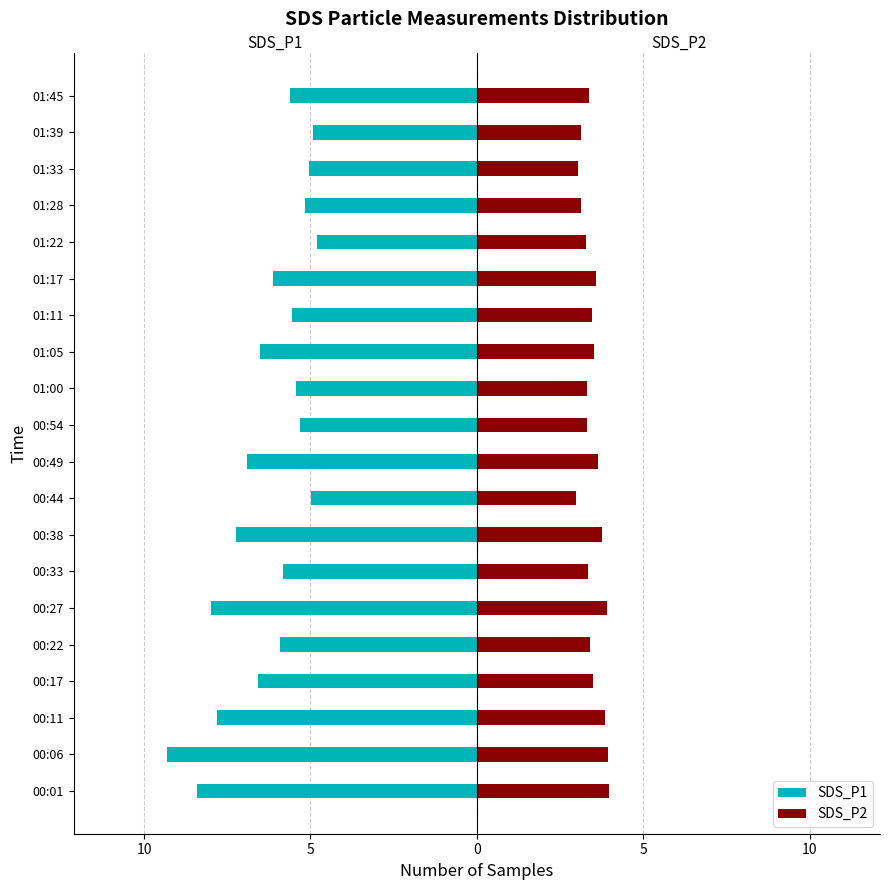

Between 00:33 and 01:22, which series saw the biggest shift?

SDS_P1